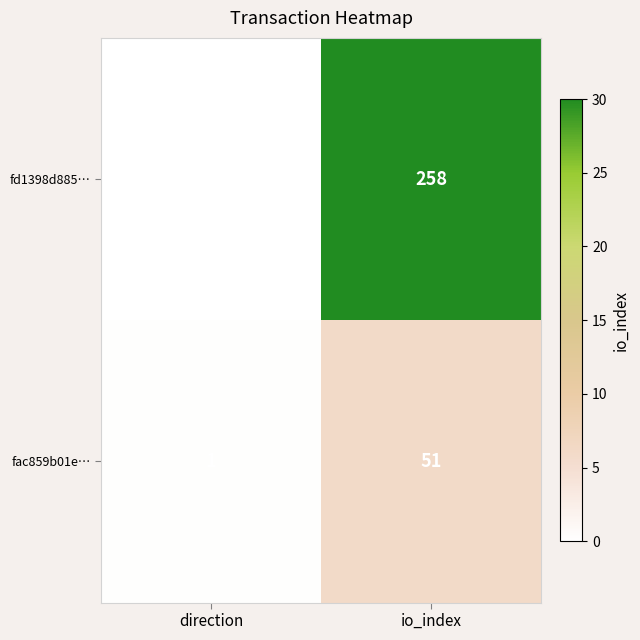

What is the sum of all fd1398d885… values?

257